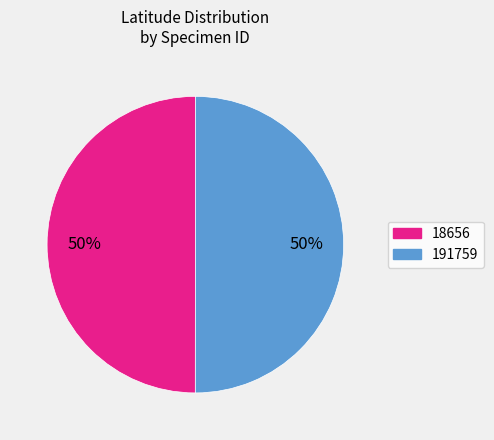

The 191759 slice represents 43% of the pie. True or false?

False